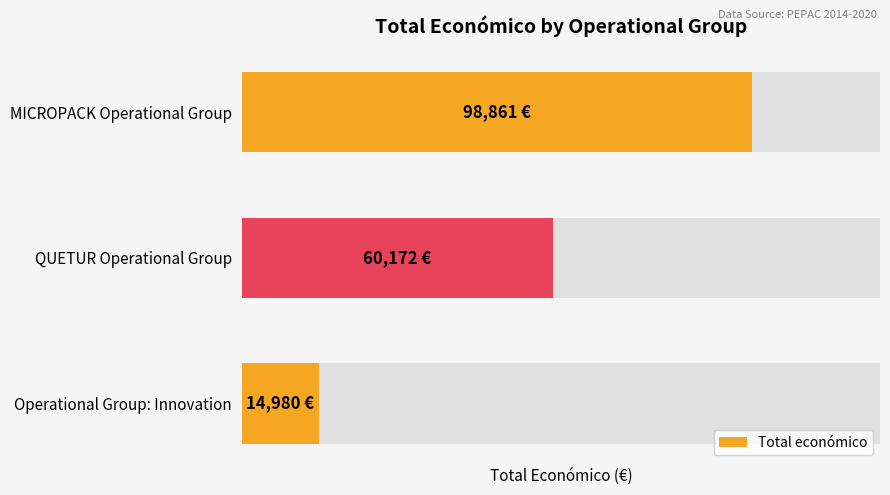

What value does the data have at Operational Group: Innovation?

14980